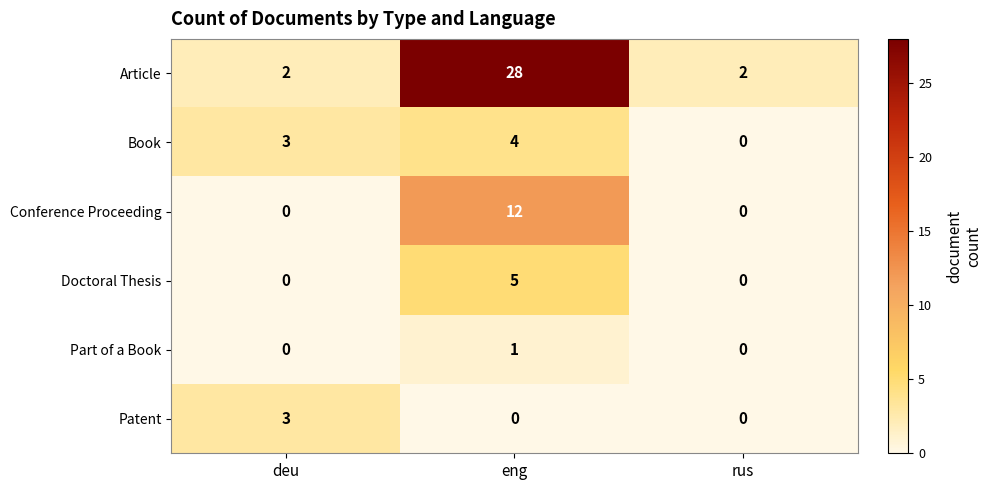

What is the total value across all series at eng?

50